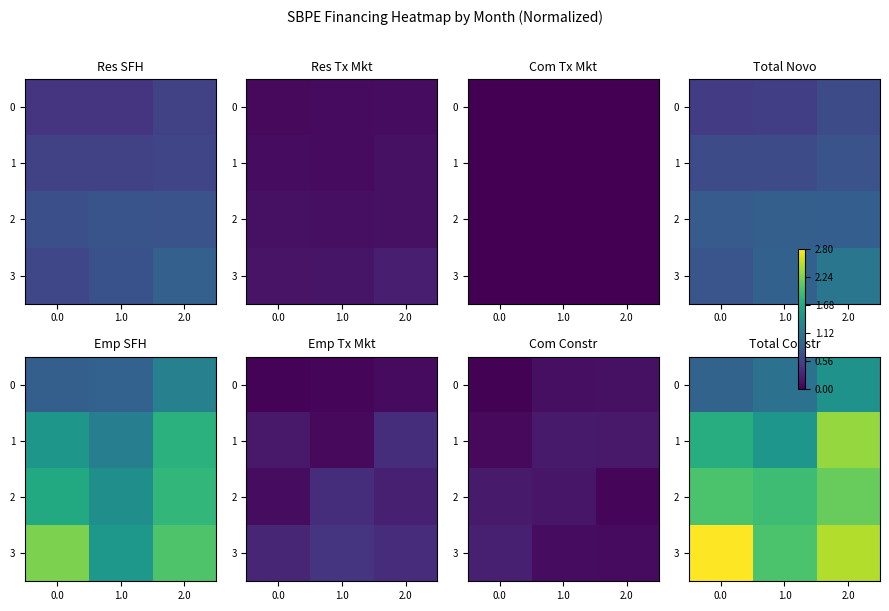

Which category has the lowest value in the 1 series?

1.0